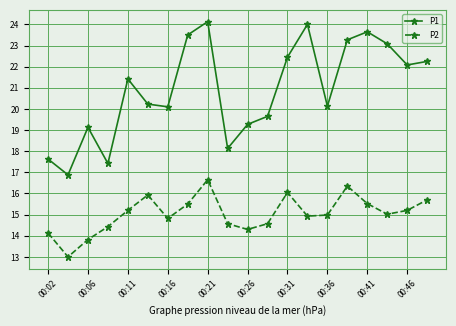

What is the minimum value shown in the chart?

13.0